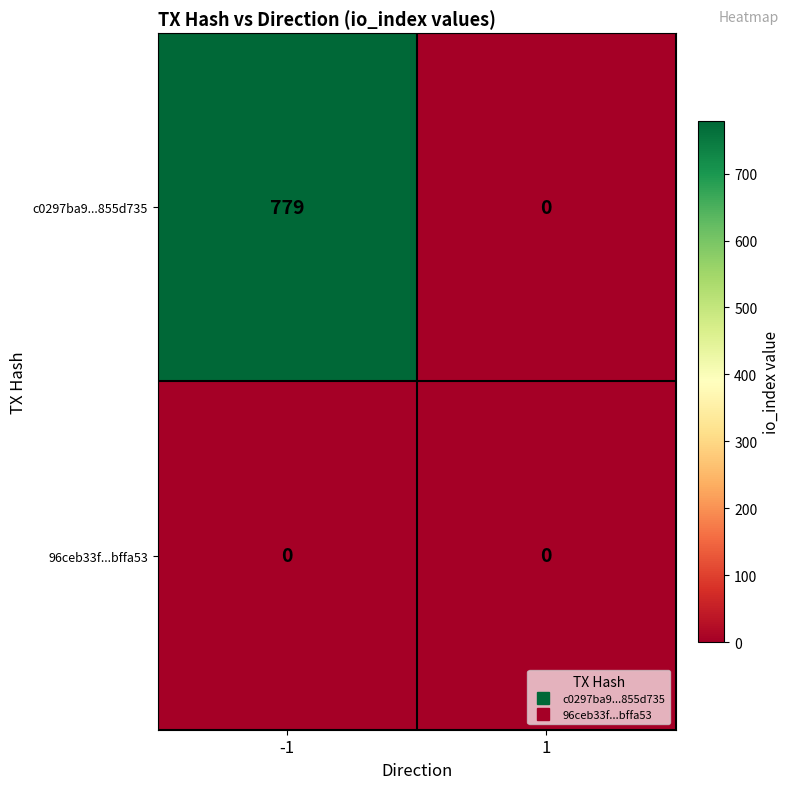

What is the total value across all series at -1?

779